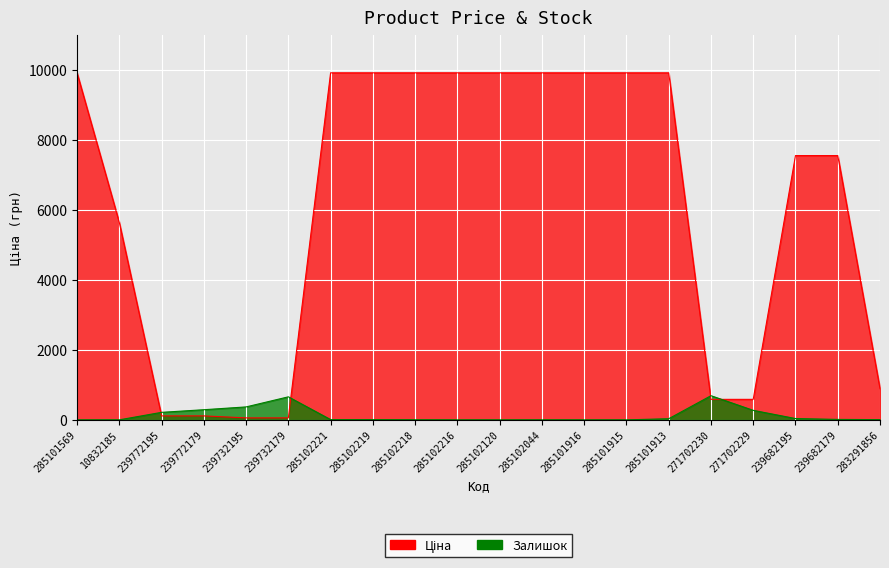

Count the number of categories in the chart.

20